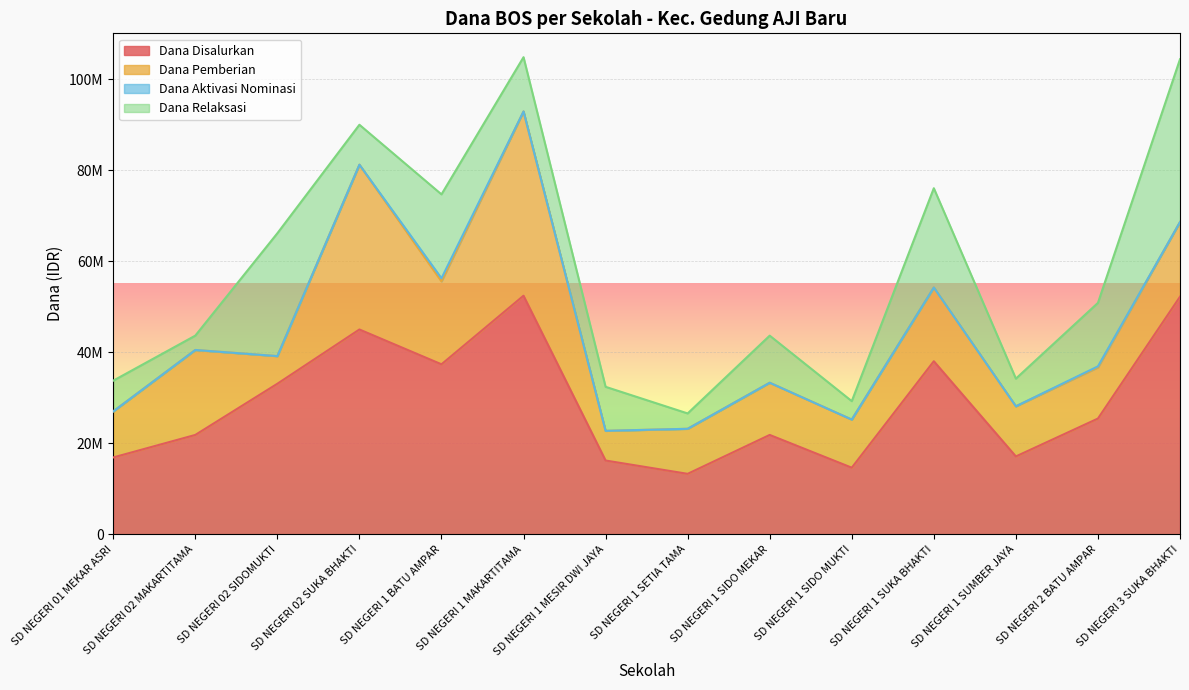

Reading left to right, extract all data points from this chart.

Dana Disalurkan: 16875000	21825000	33075000	45000000	37350000	52425000	16200000	13275000	21825000	14625000	38025000	17100000	25425000	52200000
Dana Pemberian: 10125000	18675000	6075000	36225000	18225000	40500000	6525000	9900000	11475000	10575000	16200000	11025000	11250000	16425000
Dana Aktivasi Nominasi: 0	0	0	0	675000	0	0	0	0	0	0	0	225000	0
Dana Relaksasi: 6750000	3150000	27000000	8775000	18450000	11925000	9675000	3375000	10350000	4050000	21825000	6075000	13950000	35775000